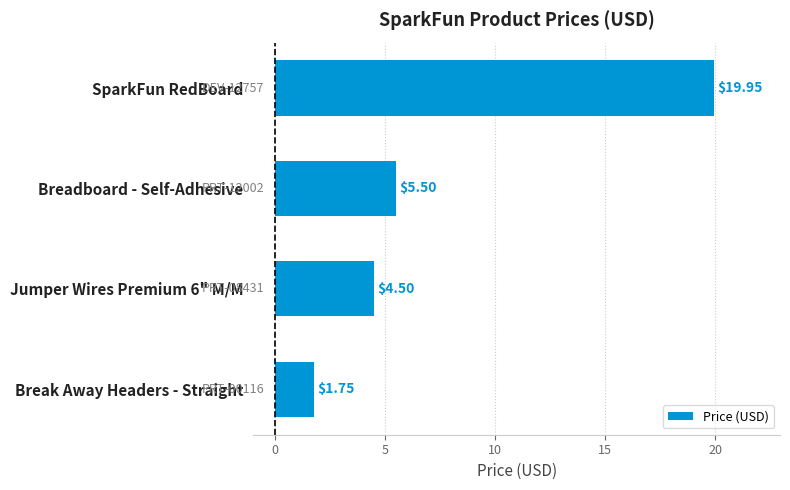

What is the difference between the maximum and minimum values?

18.2